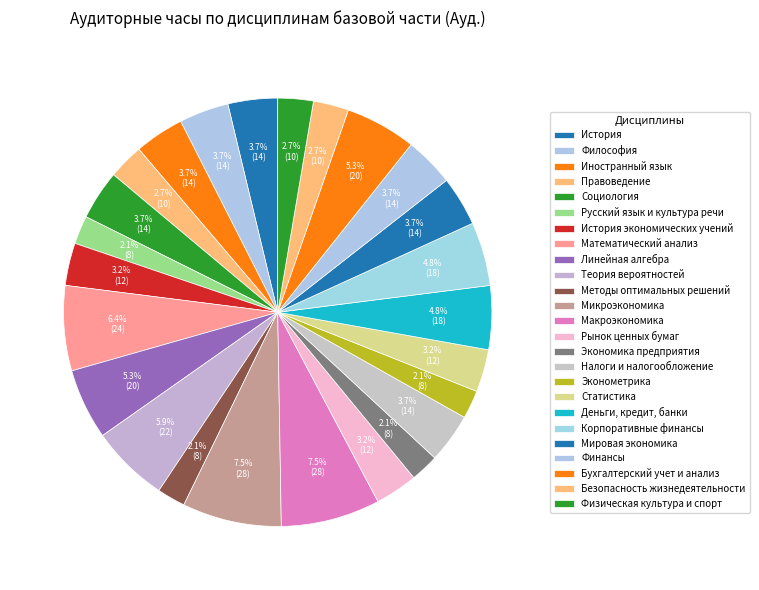

Does any single category account for the majority?

No